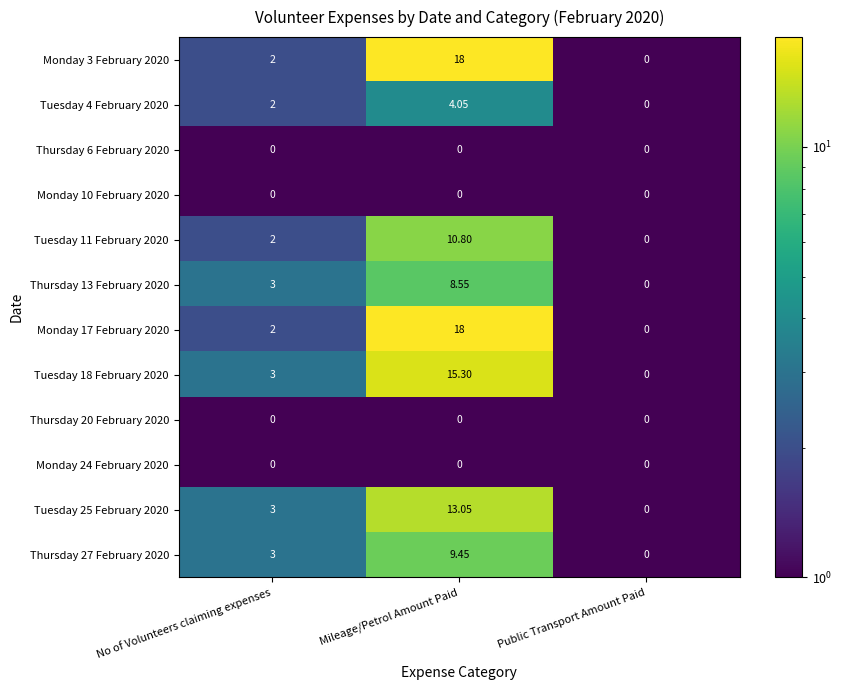

Which category has the lowest value in the Monday 3 February 2020 series?

Public Transport Amount Paid